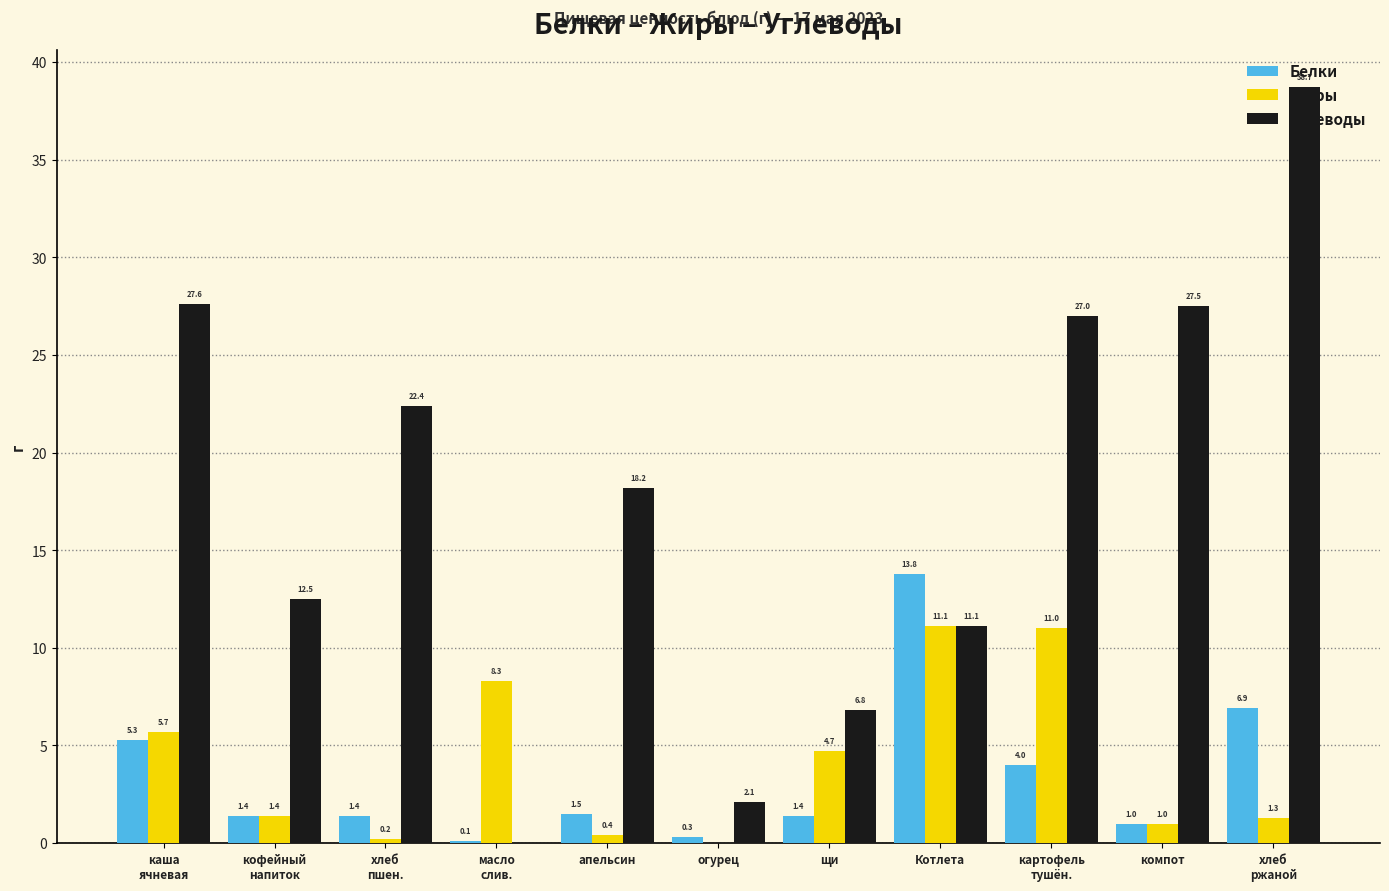

What is the difference between the Жиры values at картофель
тушён. and Котлета?

0.1